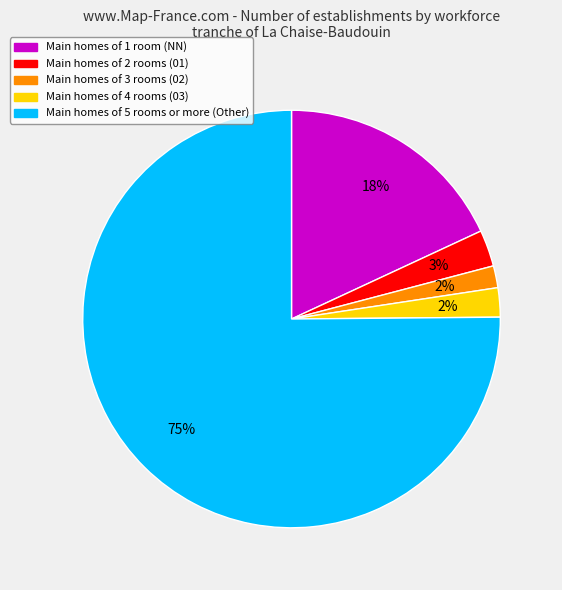

Is there a majority slice in this chart?

Yes